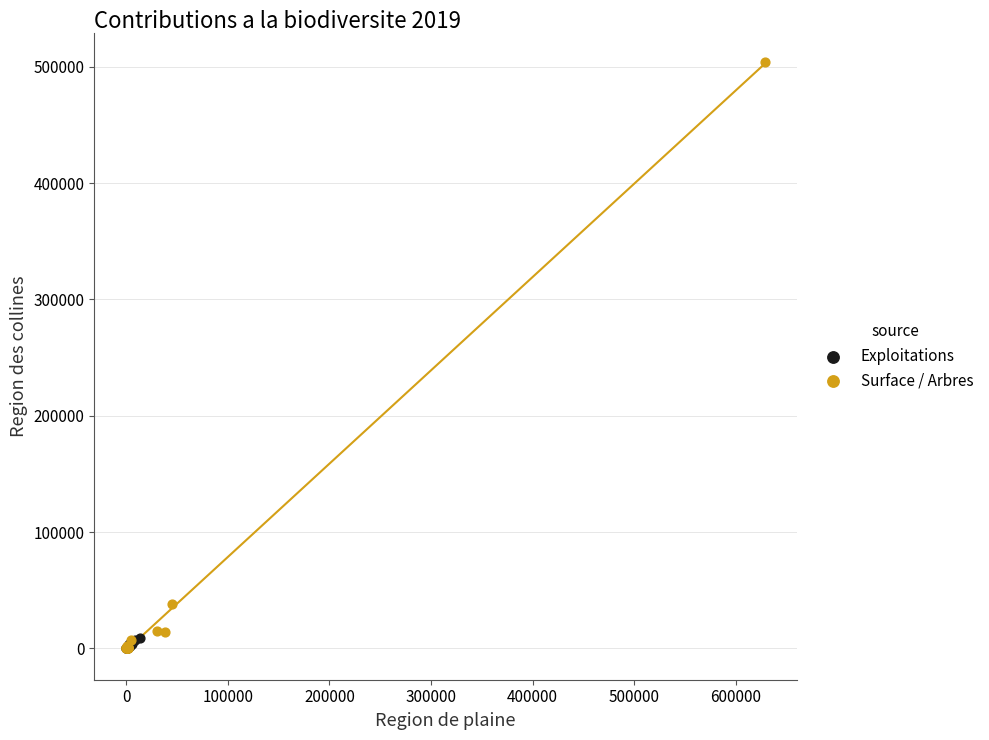

What are all the series names shown in the legend?

Exploitations, Surface / Arbres